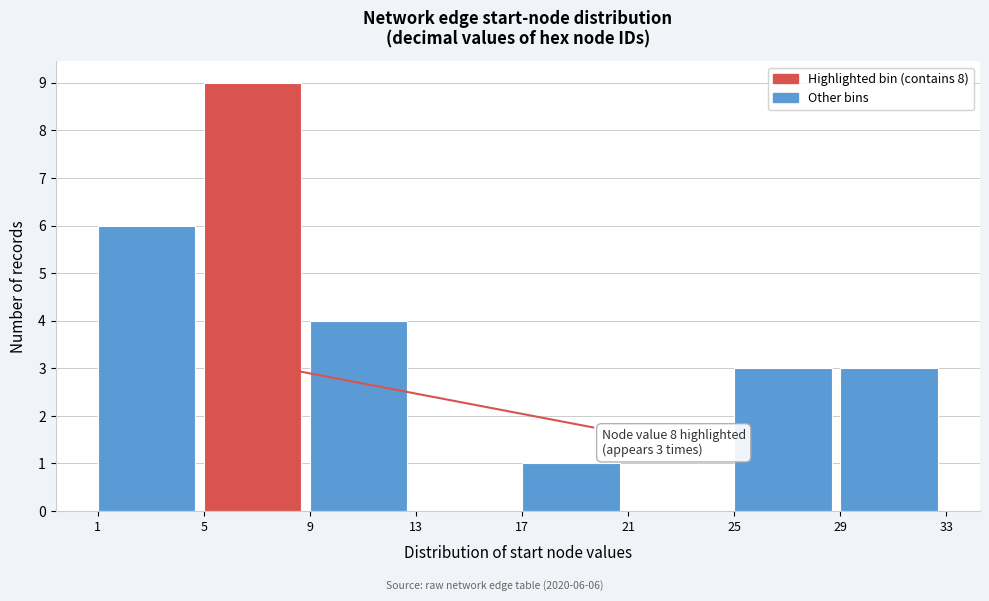

Which range on the x-axis has the tallest bar?

5 to 9